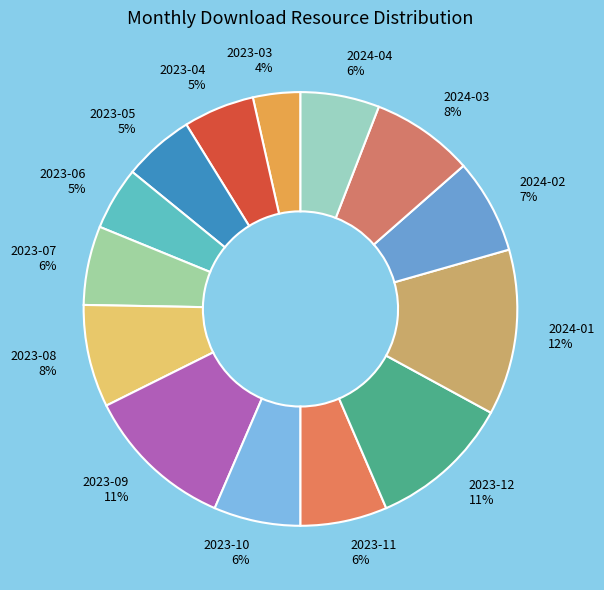

What is the largest slice in the pie chart?

2024-01